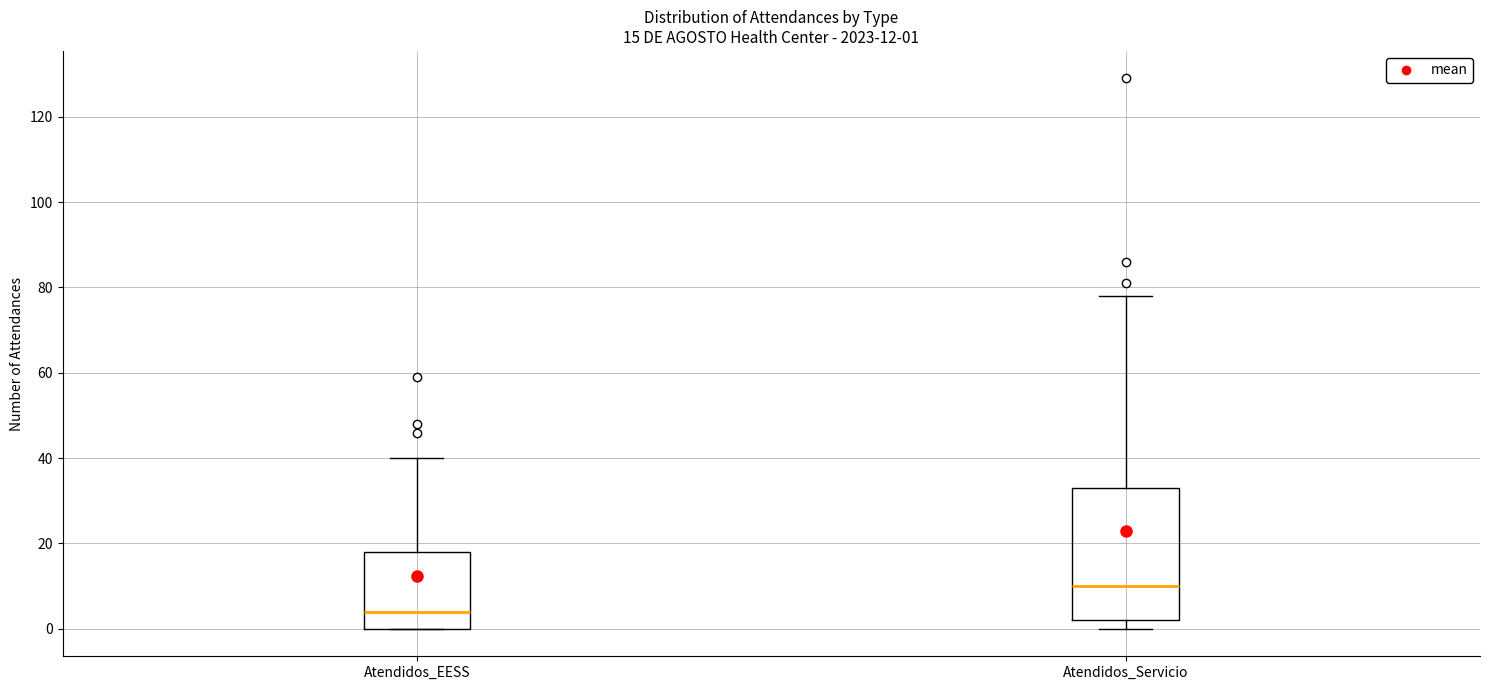

Comparing the boxes themselves (not the whiskers), which one is the tallest?

Atendidos_Servicio